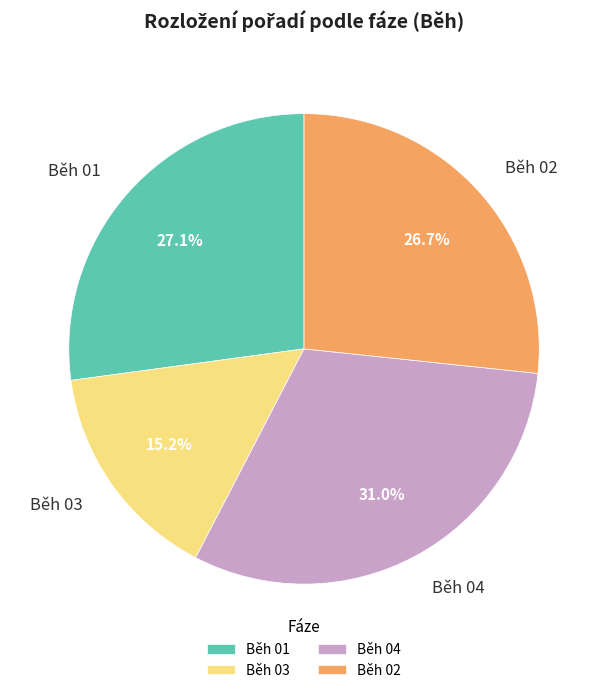

Which slice is the largest?

Běh 04